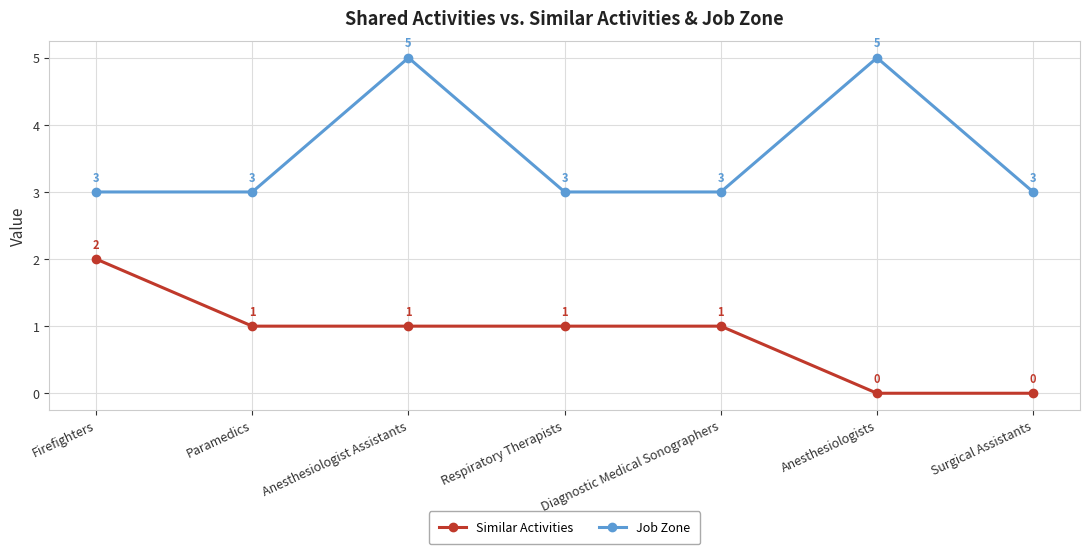

How many data points in Job Zone are above 3?

2